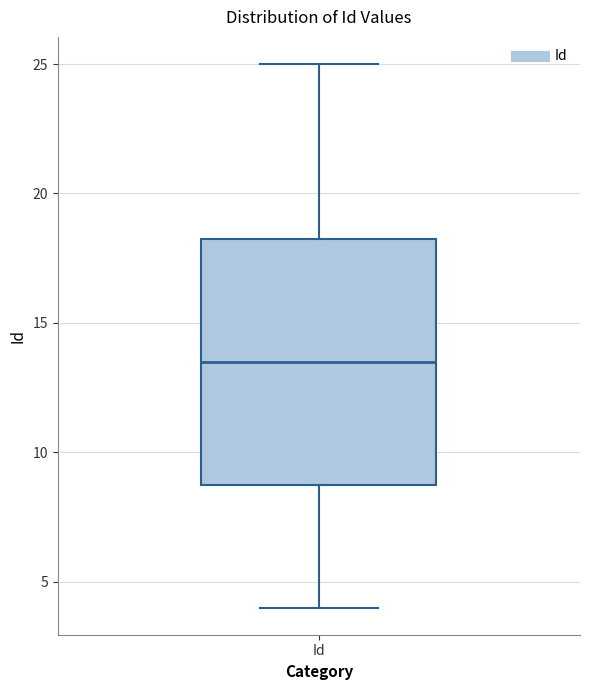

Read this box plot against the y-axis: the position of the median line, the range covered by the box, and the ends of both whiskers. The values are not printed on the chart, so give them approximately, as read against the axis.

median 13.5, box 9.0 to 18.5, whiskers 4.0 to 25.0